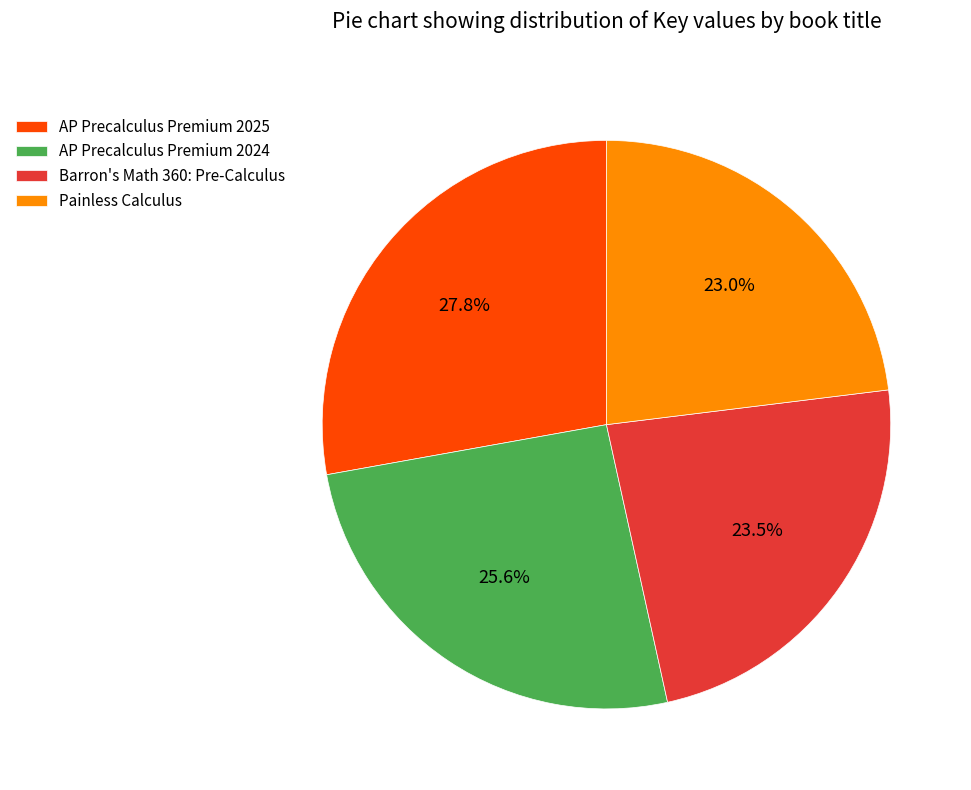

To the nearest percent, what is the difference between the largest and smallest slice percentages?

5%